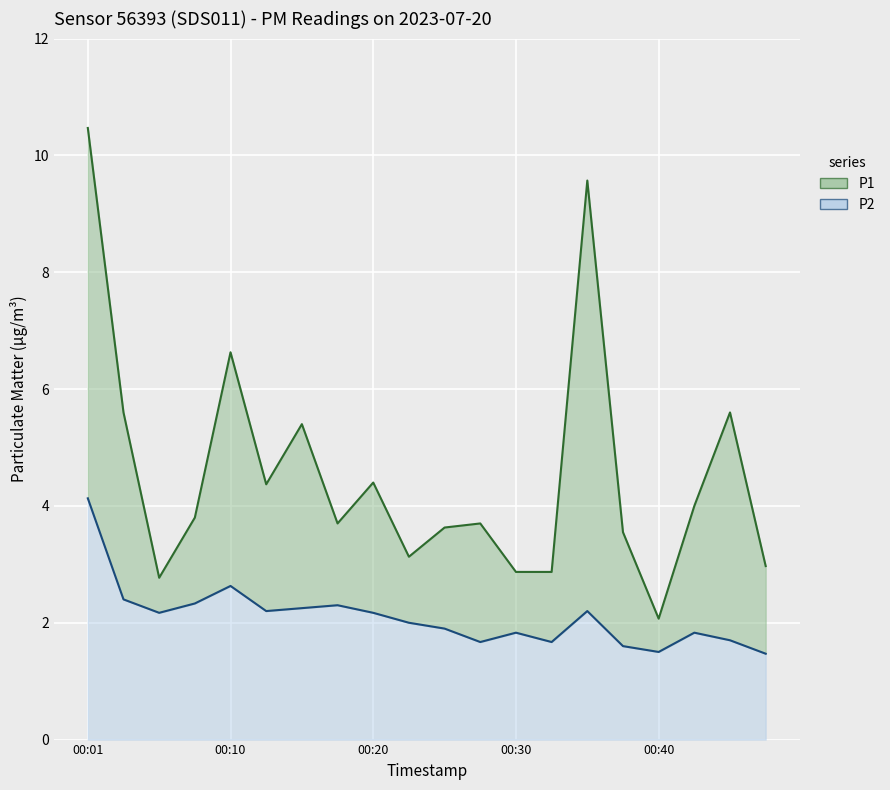

Where does the P1 line series first go above 3?

00:01